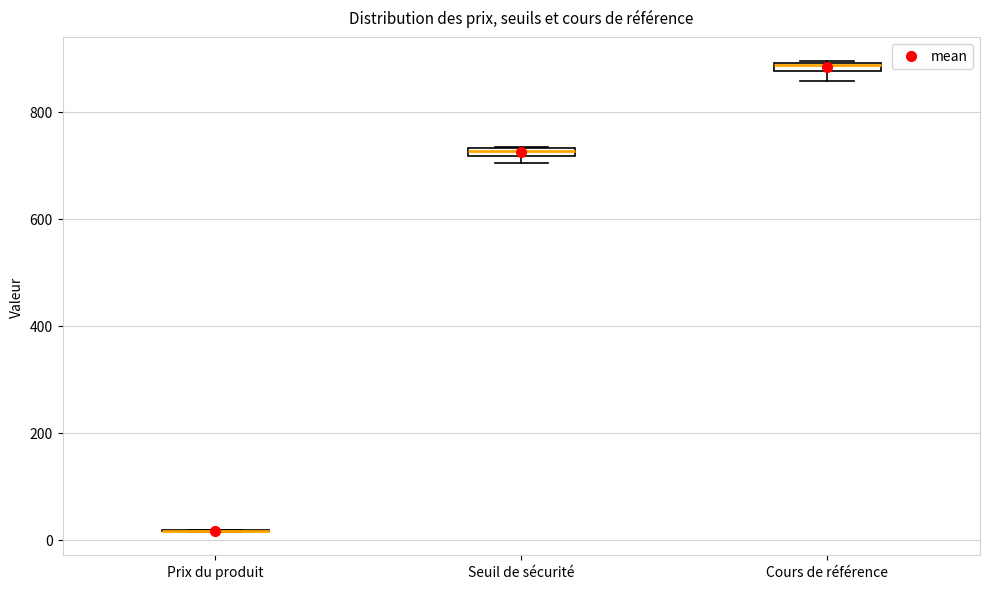

Where is the lower edge of the box for Seuil de sécurité on the y-axis? The values are not printed on the chart, so give them approximately, as read against the axis.

720